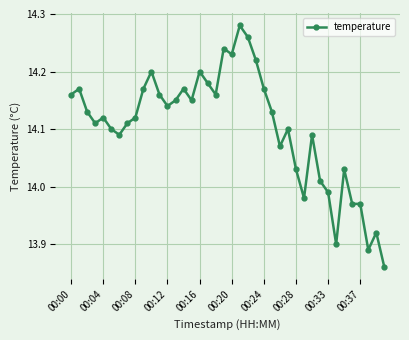

True or false: the data has more than 2 interior local peaks.

True